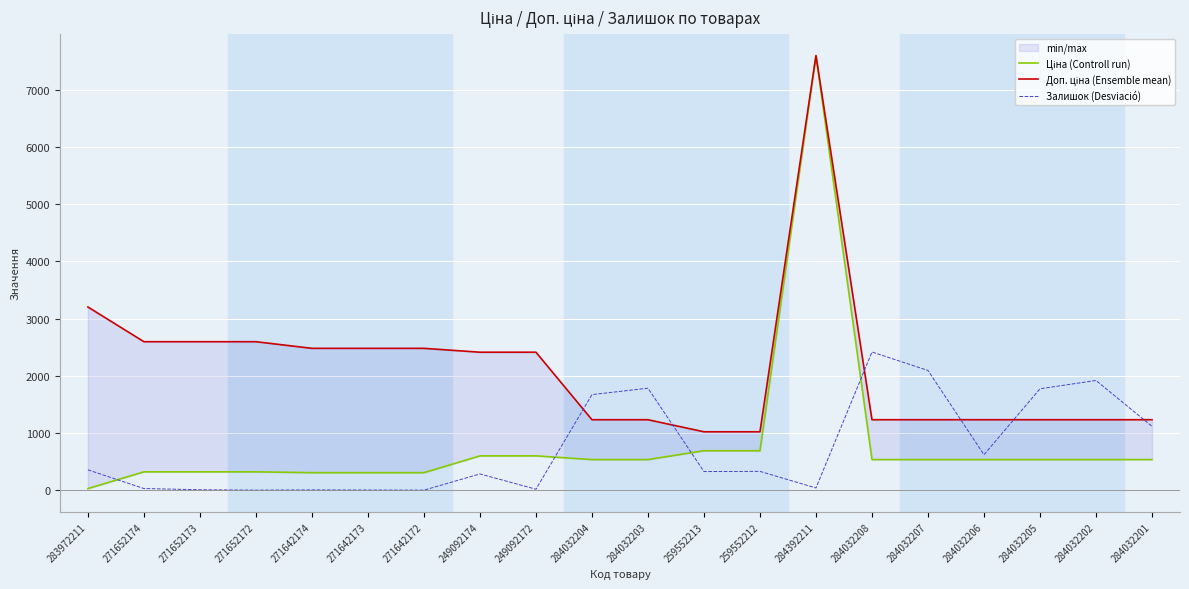

What is the difference between the second highest and second lowest values in the Залишок (Desviació) series?

2091